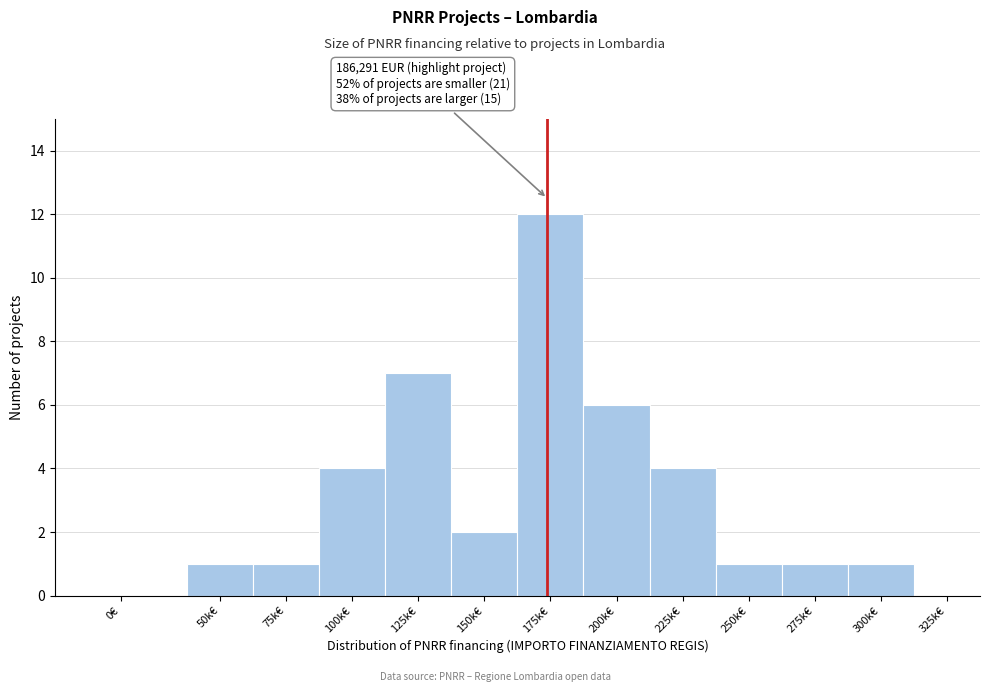

Reading left to right, list all the values displayed in this chart.

0€=0	50k€=1	75k€=1	100k€=4	125k€=7	150k€=2	175k€=12	200k€=6	225k€=4	250k€=1	275k€=1	300k€=1	325k€=0